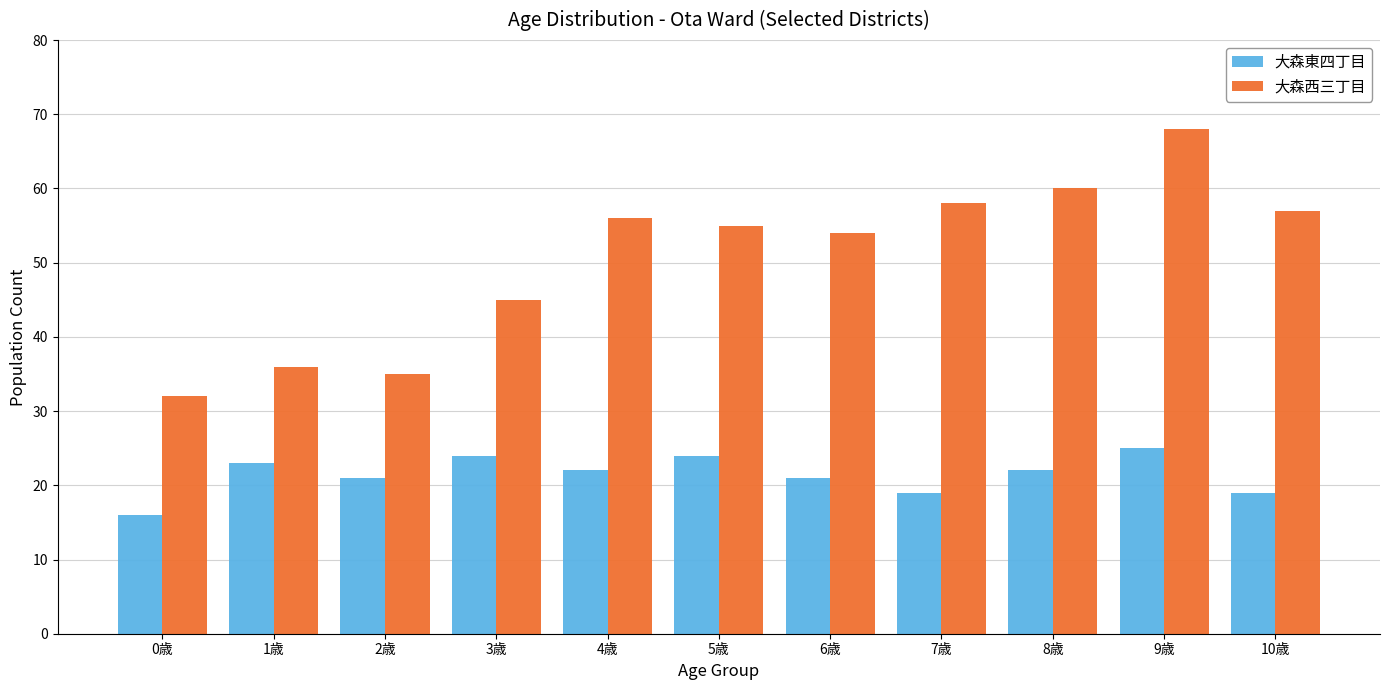

What is the maximum value for 大森西三丁目?

68